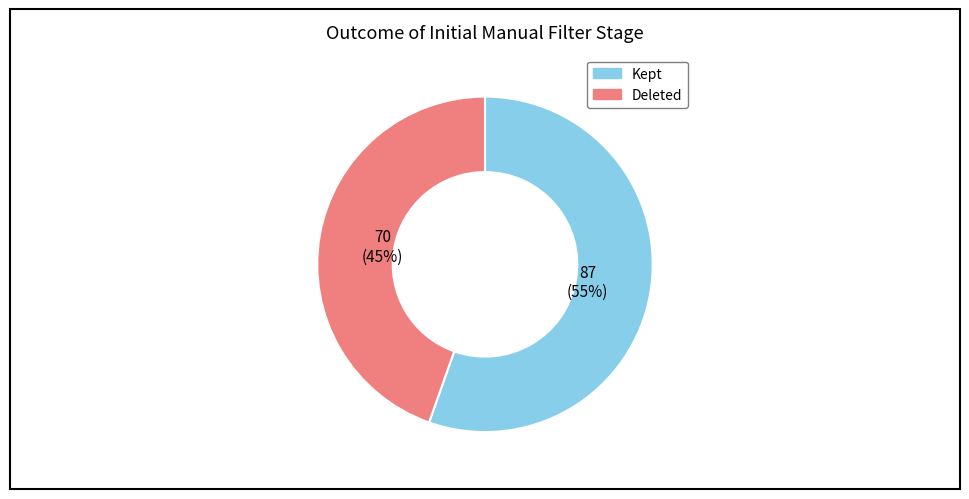

True or false: Deleted accounts for 58% of the total.

False